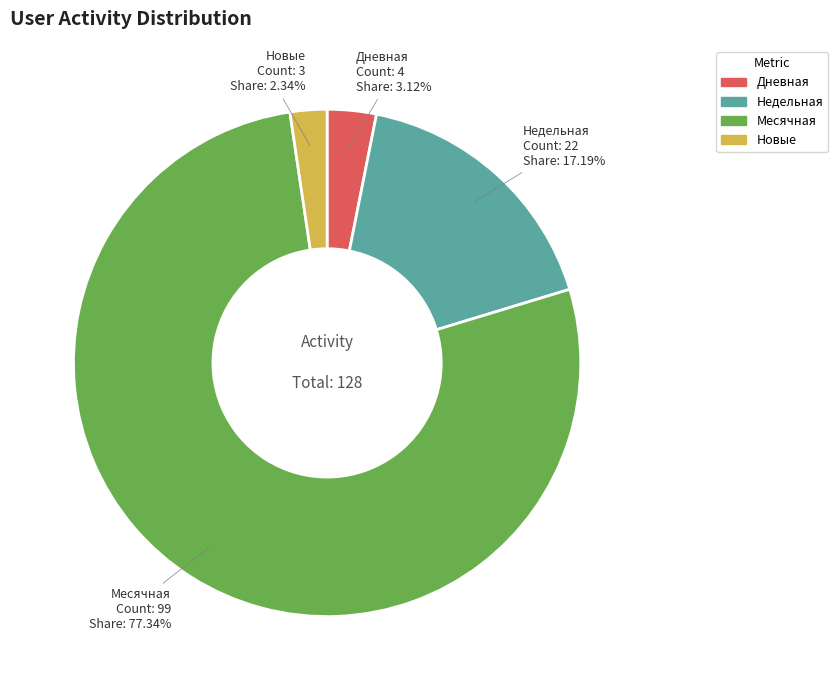

Is there a majority slice in this chart?

Yes